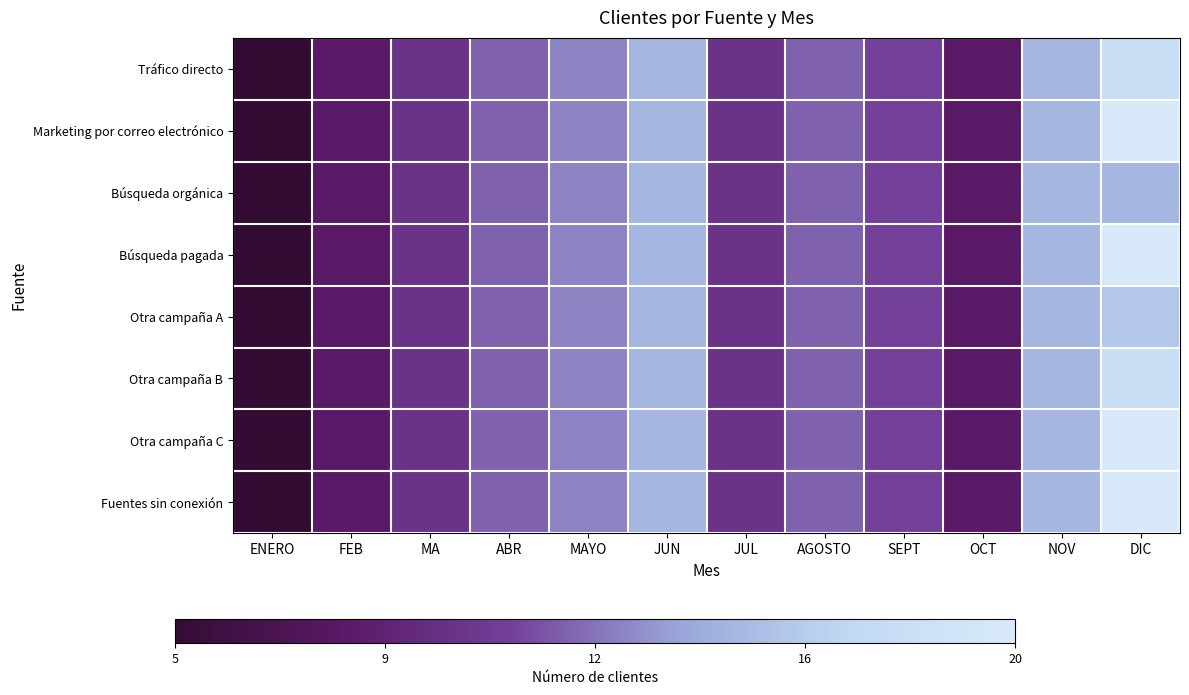

At which category is the sum across all series the highest?

DIC